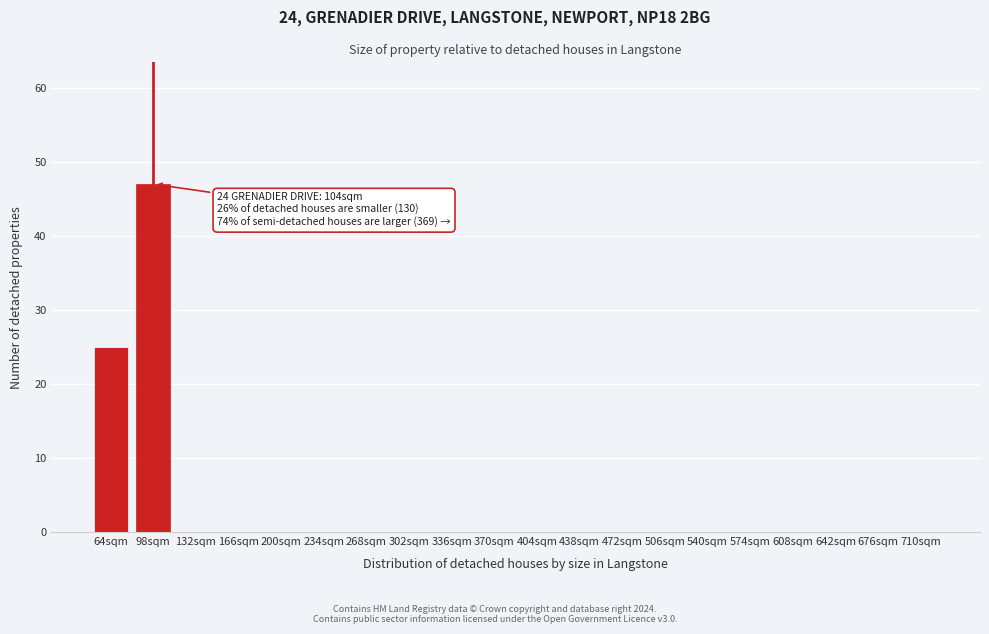

Reading right to left, transcribe all the data shown in this chart.

710sqm=0	676sqm=0	642sqm=0	608sqm=0	574sqm=0	540sqm=0	506sqm=0	472sqm=0	438sqm=0	404sqm=0	370sqm=0	336sqm=0	302sqm=0	268sqm=0	234sqm=0	200sqm=0	166sqm=0	132sqm=0	98sqm=47	64sqm=25